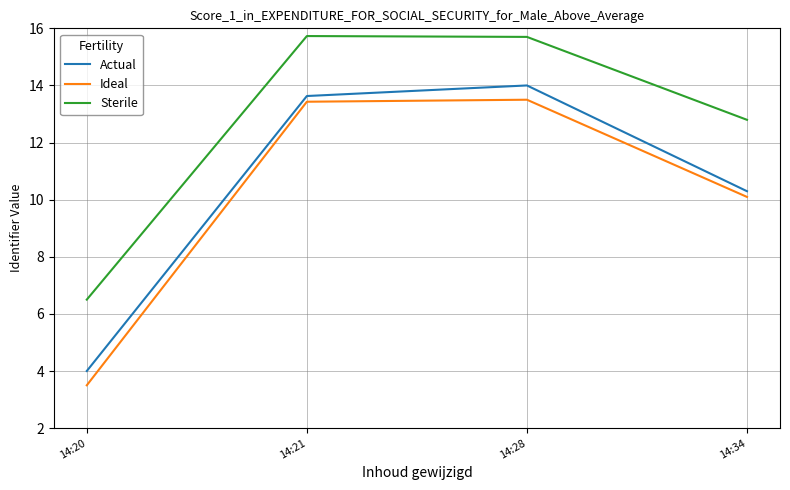

The Sterile series shows 15.7 at 14:21. True or false?

True